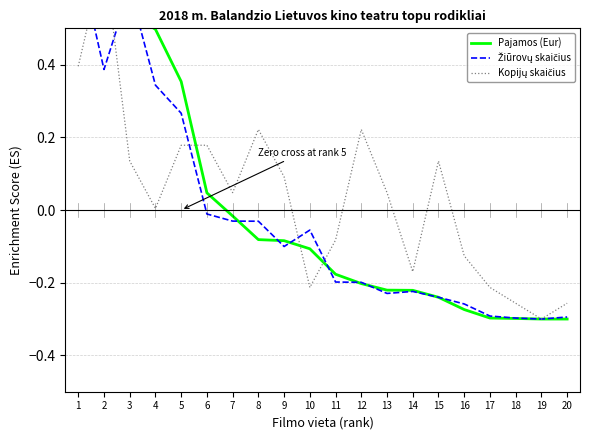

Is this an area chart (filled region under the line)?

No